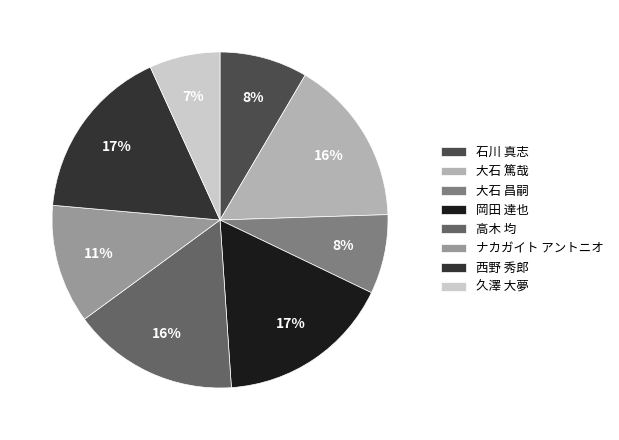

To the nearest percent, what portion does 西野 秀郎 represent?

17%